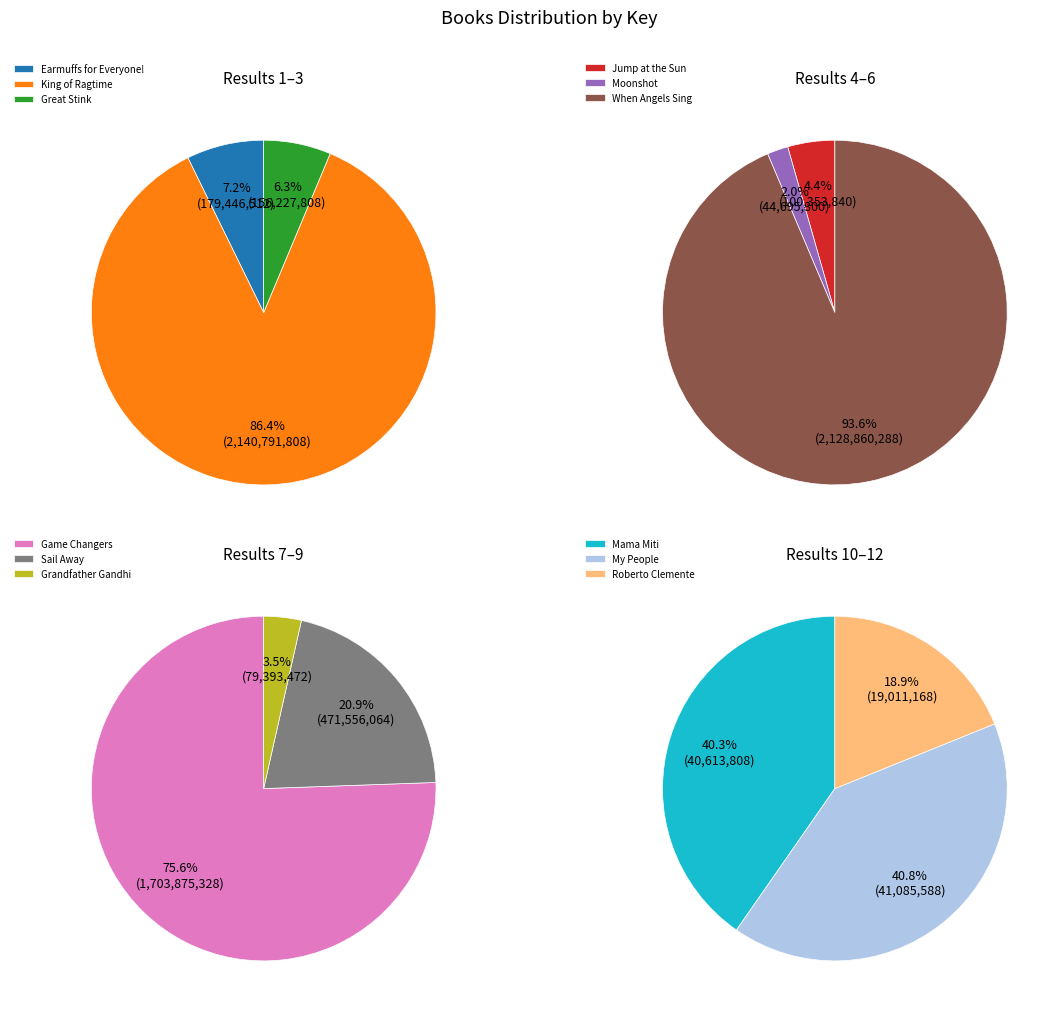

Which category has the biggest portion of the pie?

King of Ragtime